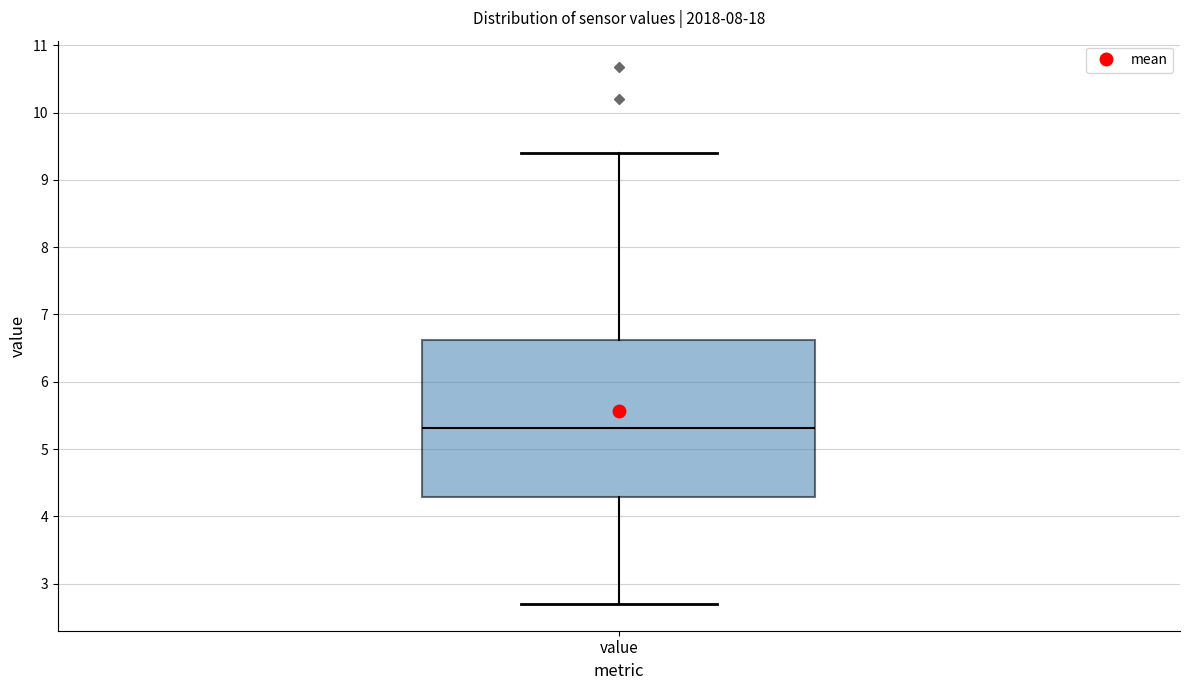

Where is the lower edge of the box for value on the y-axis? The values are not printed on the chart, so give them approximately, as read against the axis.

4.3